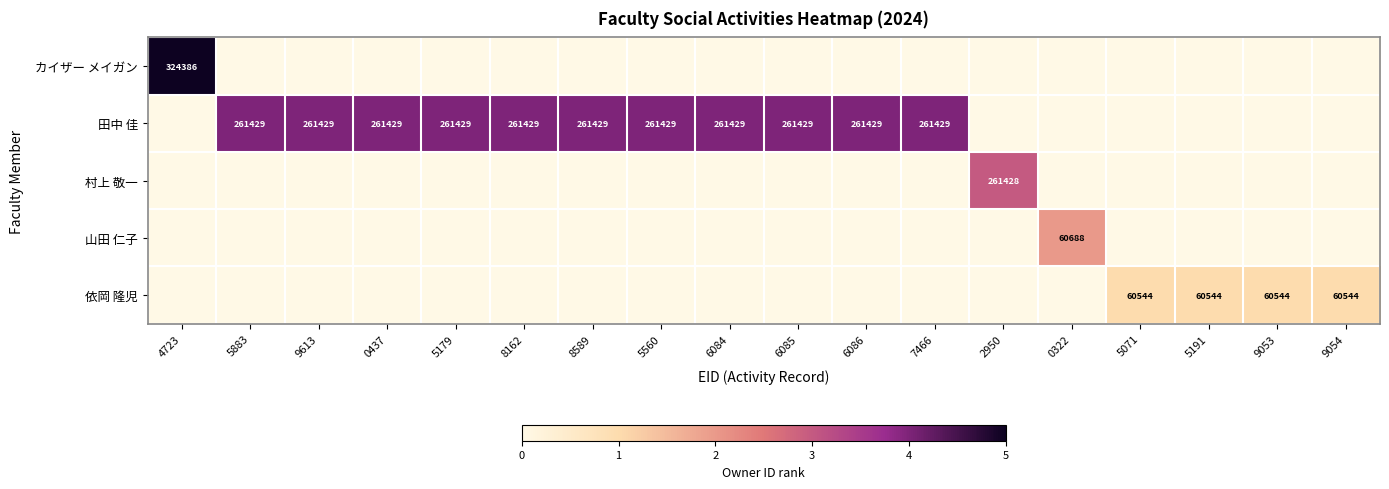

The value of 田中 佳 at 6084 is 261429. True or false?

True